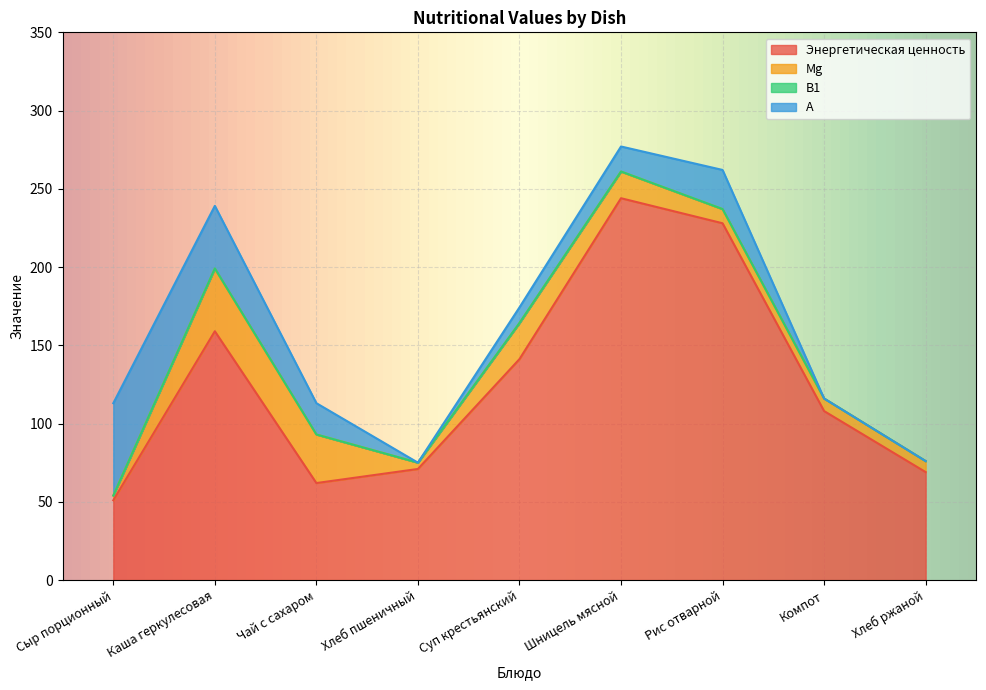

What is the total value across all series at Хлеб ржаной?

76.0